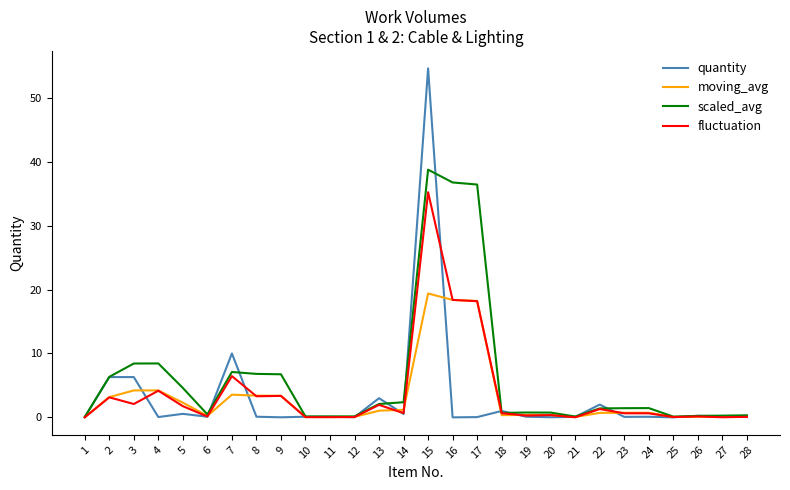

What is the highest value of the fluctuation series?

35.2